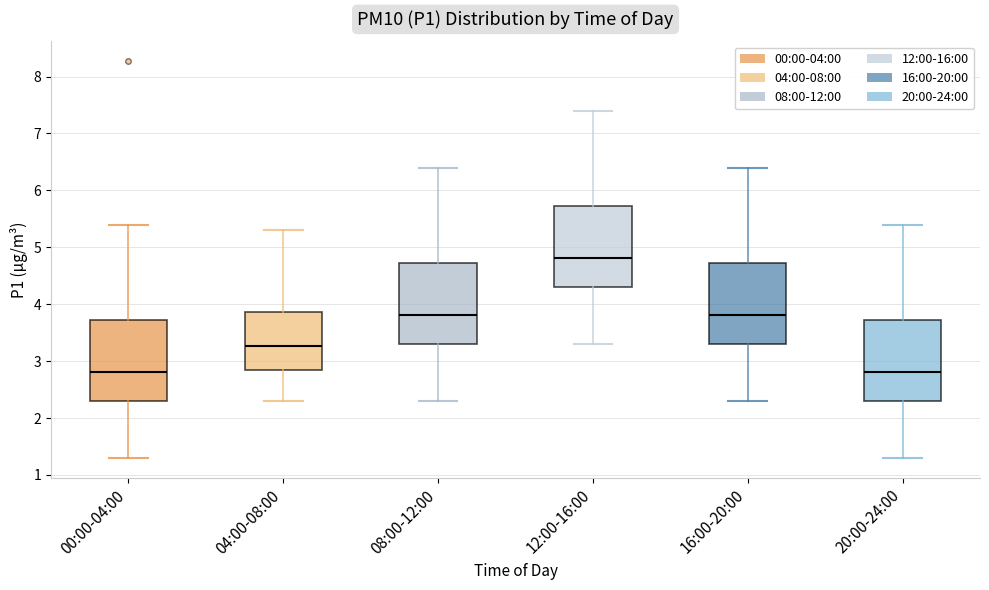

Which box's median line is the highest?

12:00-16:00